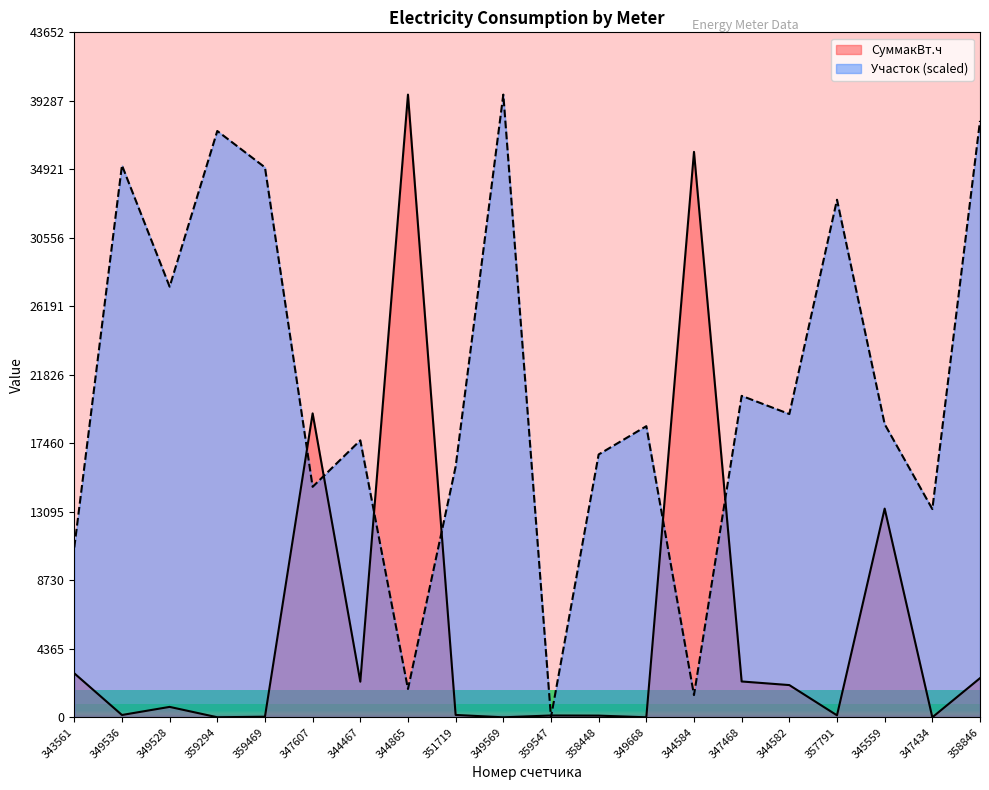

Between 349668 and 349569, which is larger?

349668